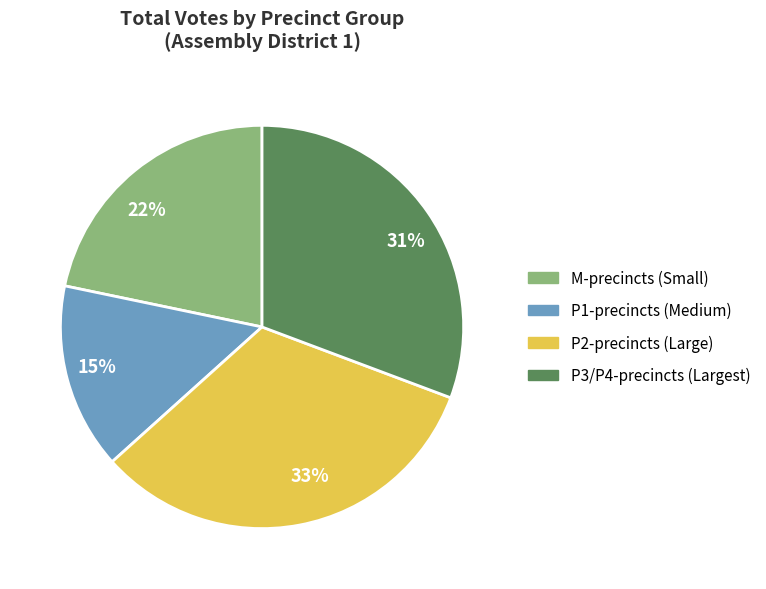

Combined, do 22% and 15% account for over 50%?

No